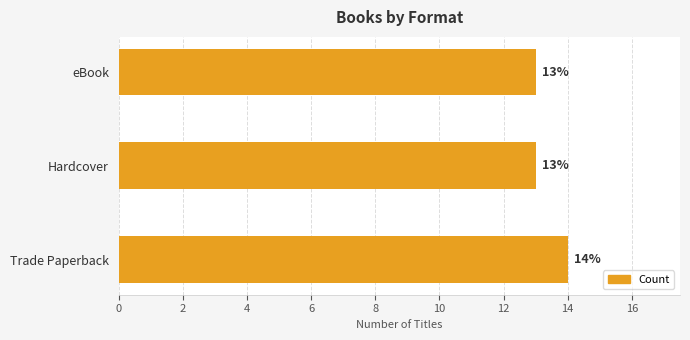

Count the values in the range 13 to 14.

3